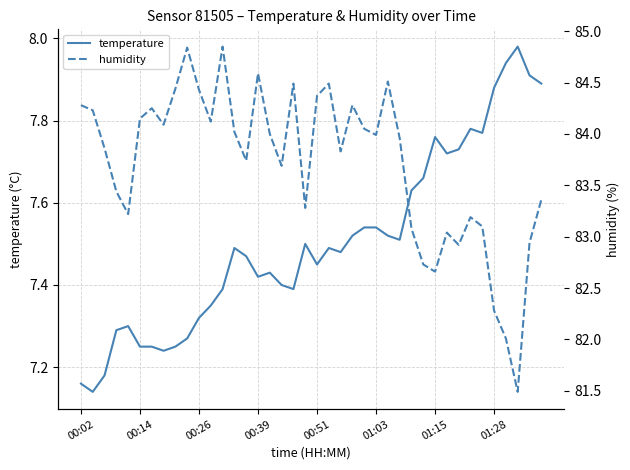

How many data points does each series have?

40